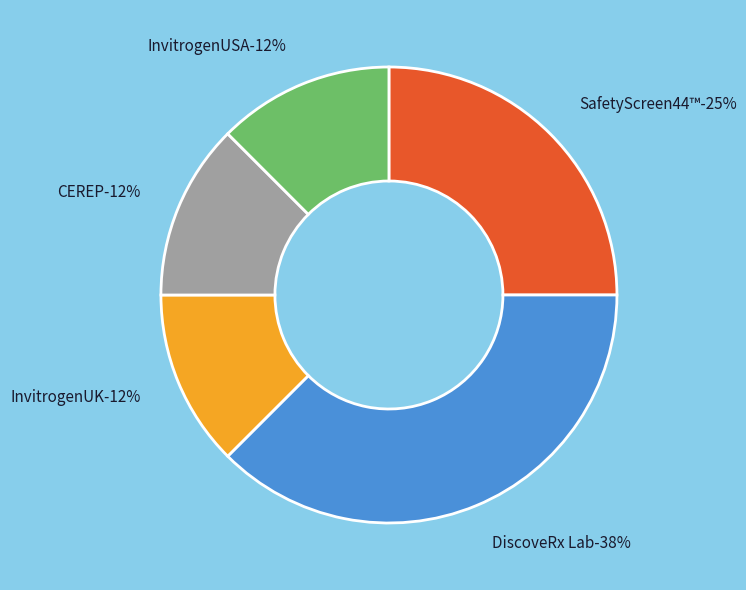

What percentage is the InvitrogenUK slice, to the nearest percent?

12%